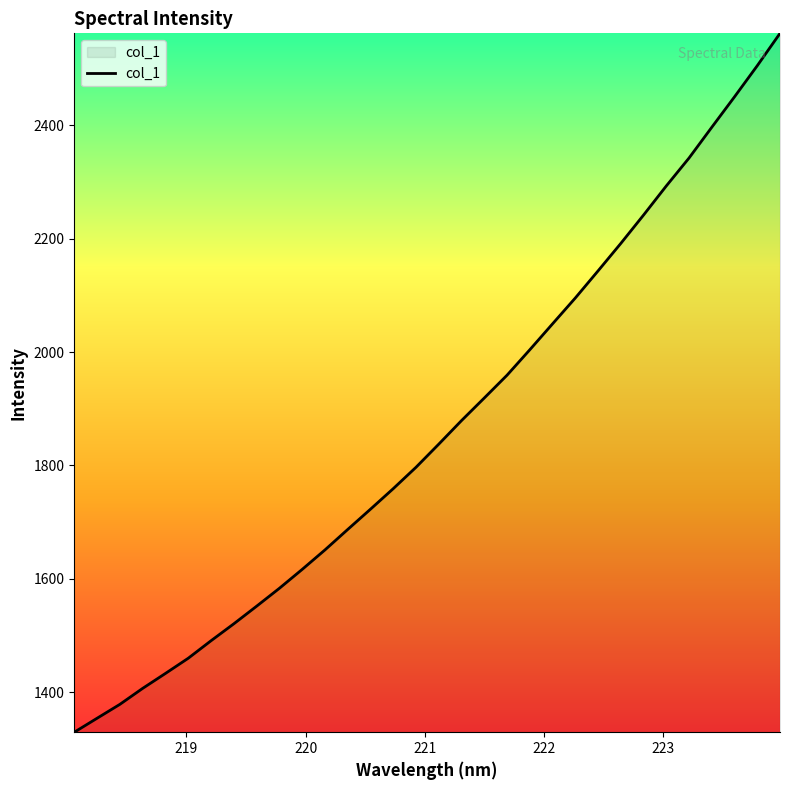

What is the smallest value displayed?

1329.7